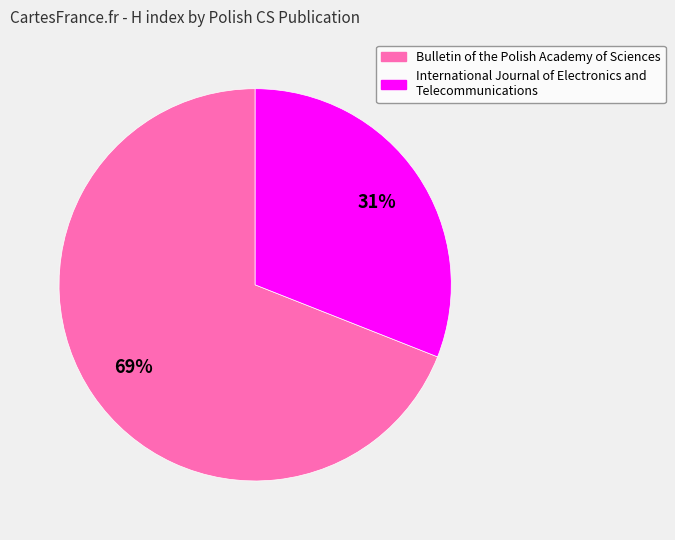

Is there a majority slice in this chart?

Yes